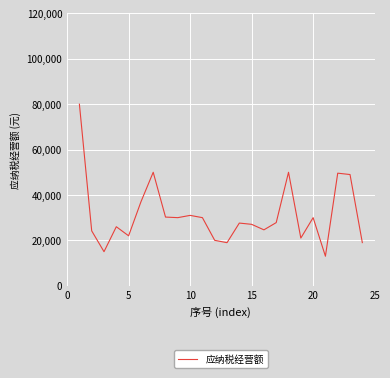

What is the greatest value displayed?

80000.0